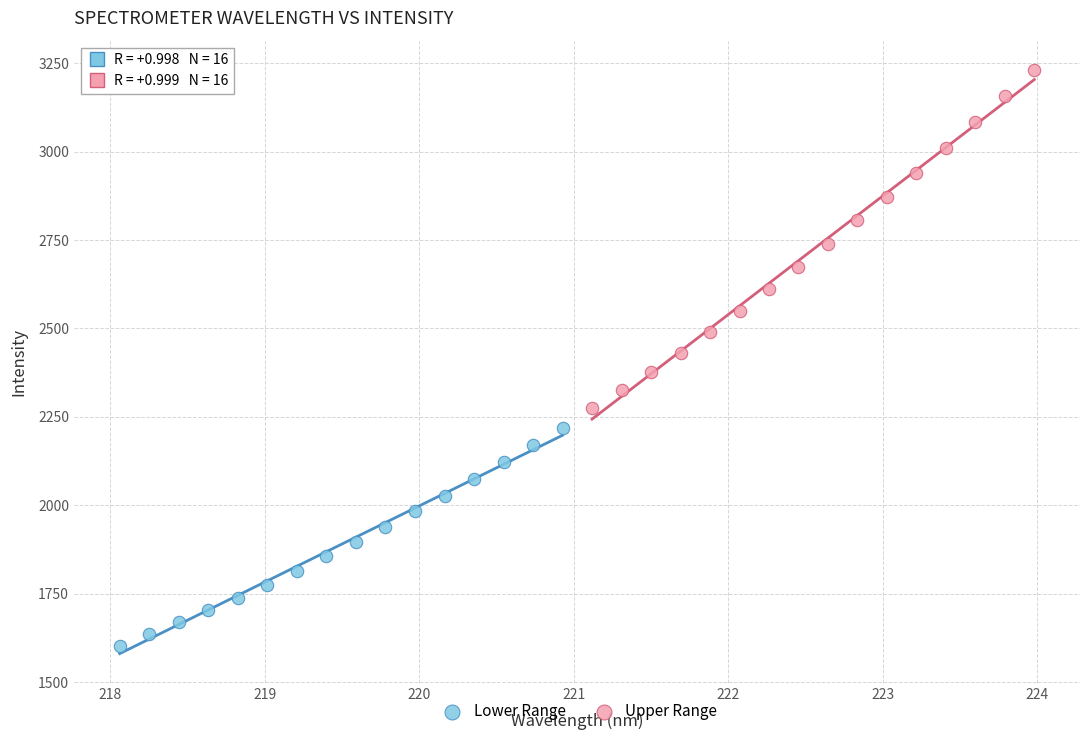

Which series contains the highest Y value?

Upper Range